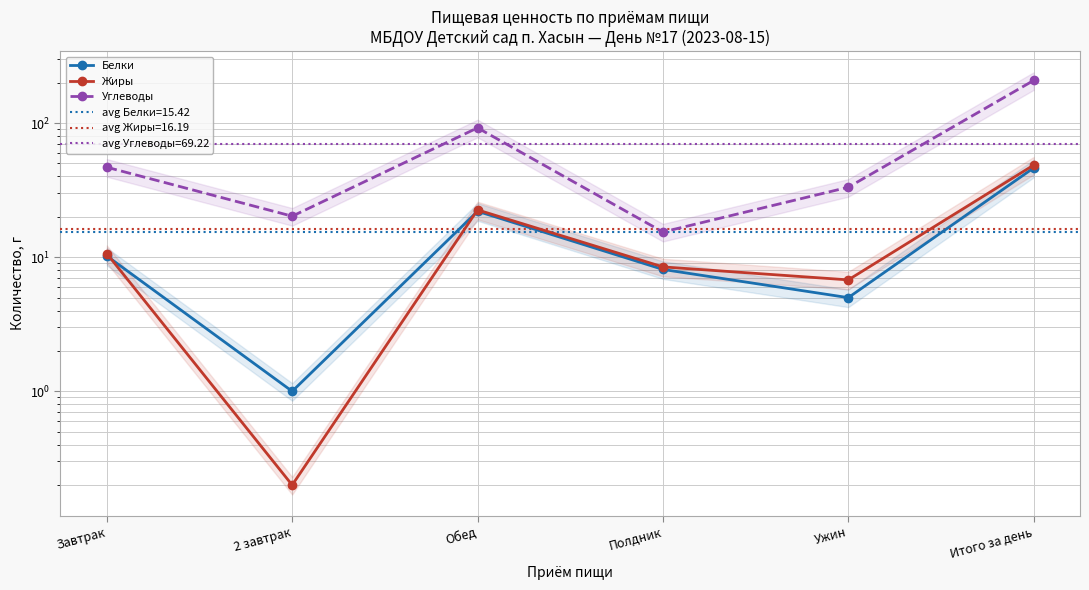

At which category does Углеводы reach its first local valley?

2 завтрак